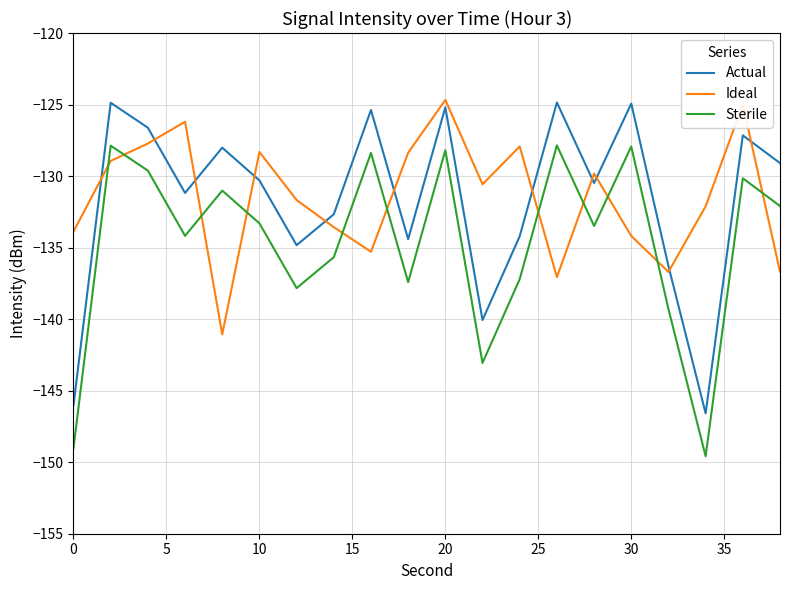

What is the smallest value displayed?

-149.6